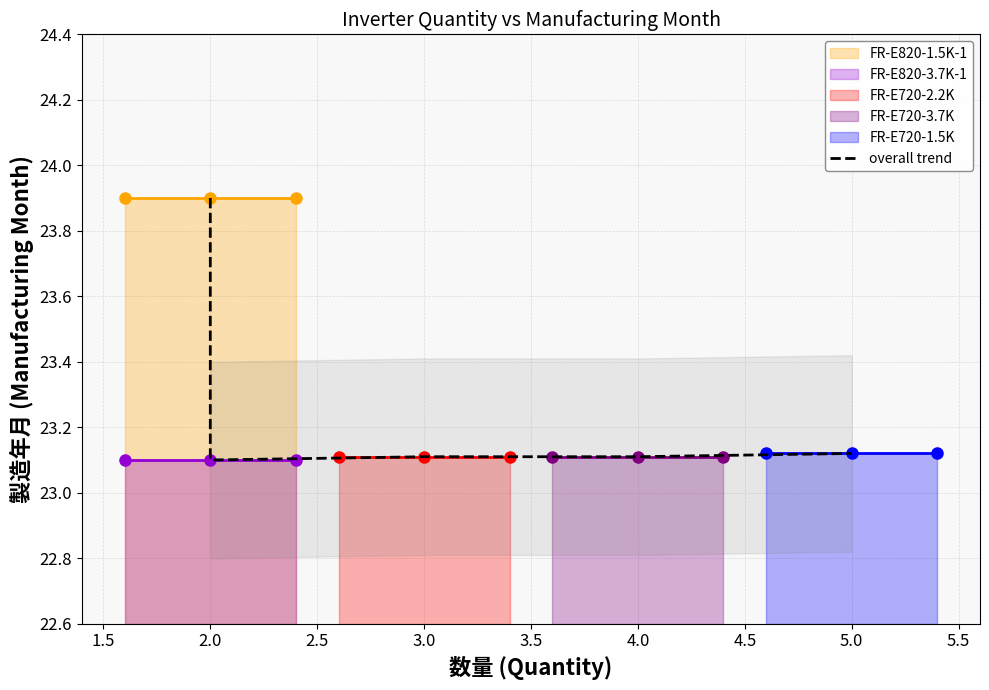

How many values are between 23 and 24?

5